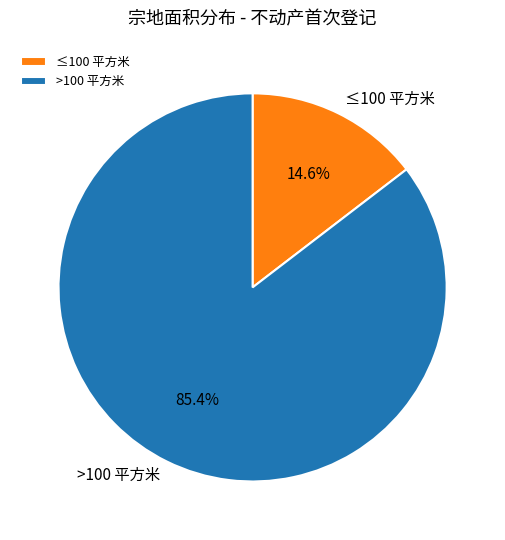

Which slice is the largest?

>100 平方米